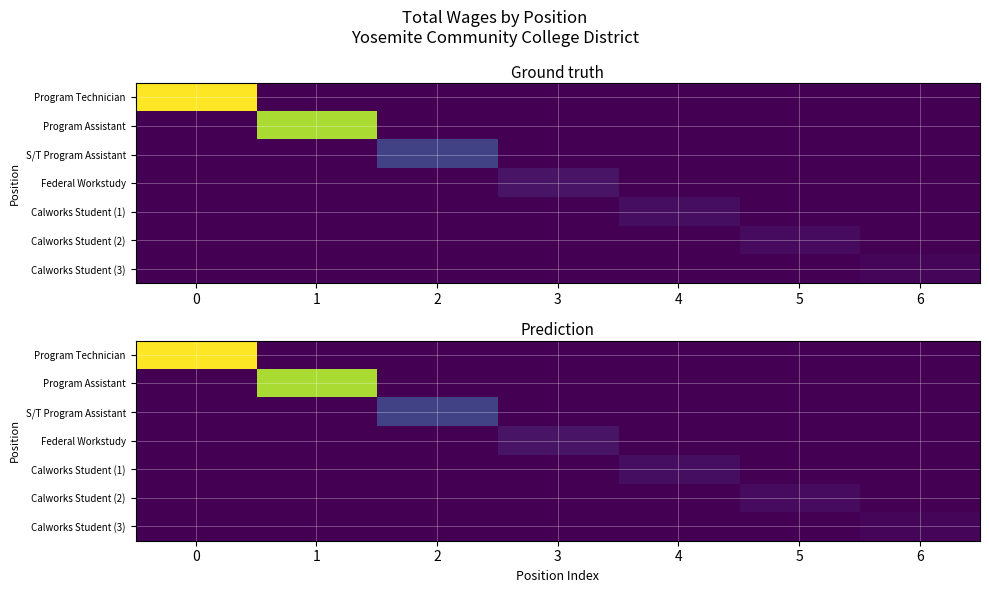

Rank the categories by row_2 value from lowest to highest.

0, 1, 3, 4, 5, 6, 2